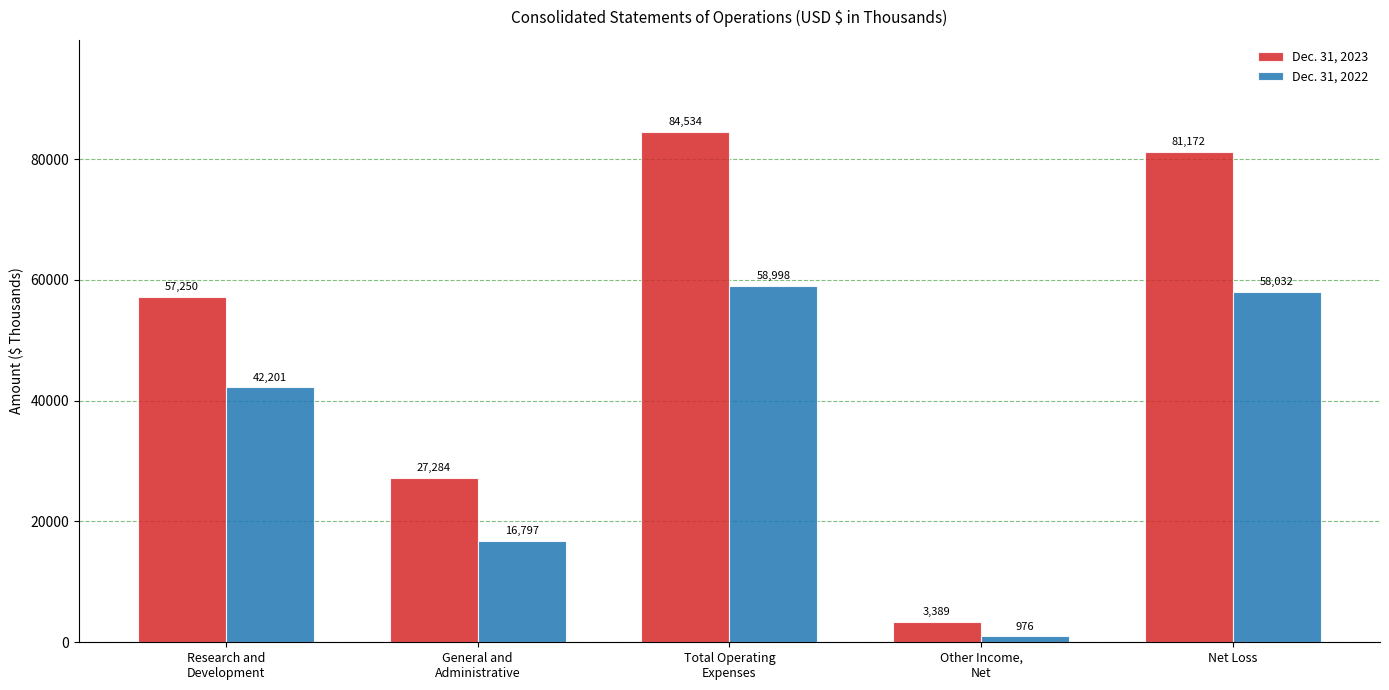

True or false: Dec. 31, 2023 has a value of 27284 at General and
Administrative.

True